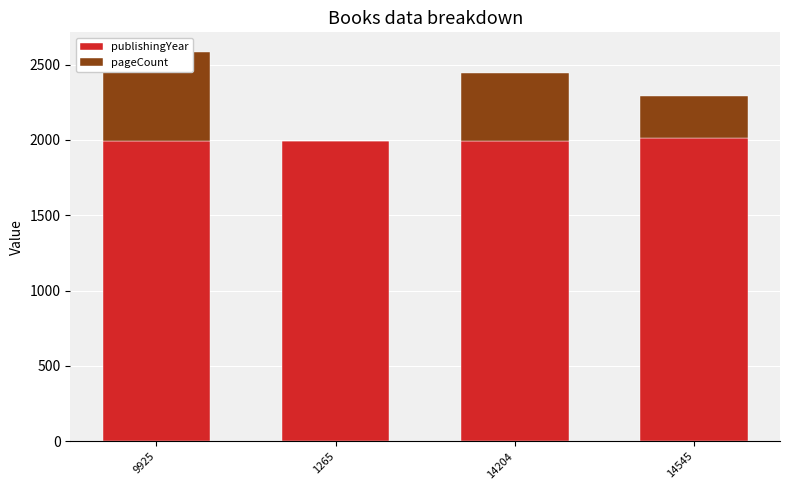

What is the difference between the highest and lowest values at 14204?

1546